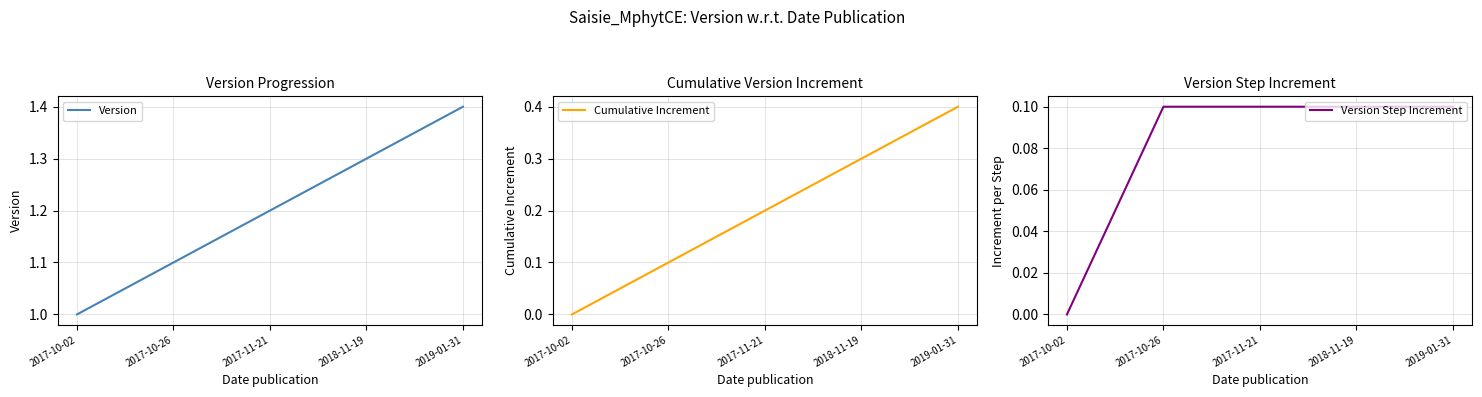

Between 2017-10-02 and 2017-11-21, which series saw the biggest shift?

Cumulative Increment